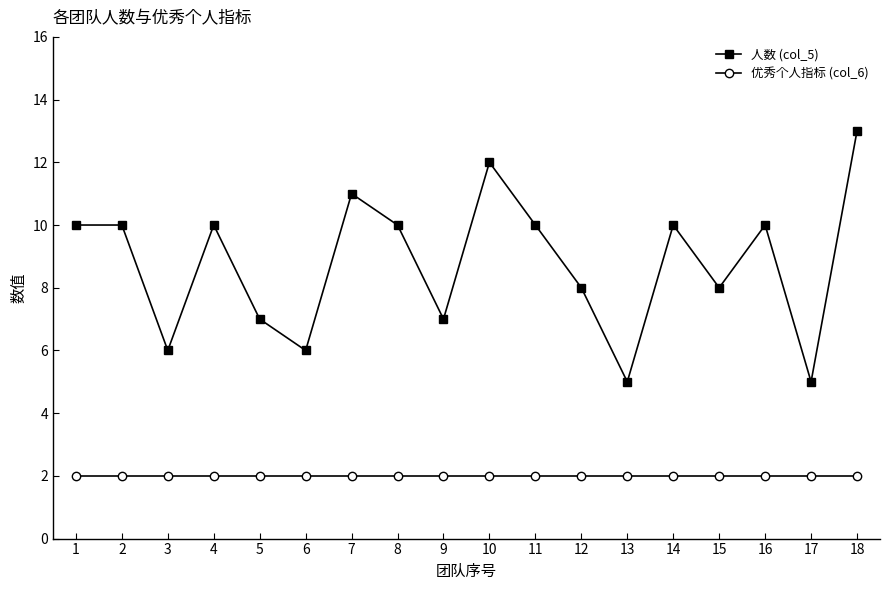

Reading left to right, list all the values displayed in this chart.

人数 (col_5): 10	10	6	10	7	6	11	10	7	12	10	8	5	10	8	10	5	13
优秀个人指标 (col_6): 2	2	2	2	2	2	2	2	2	2	2	2	2	2	2	2	2	2